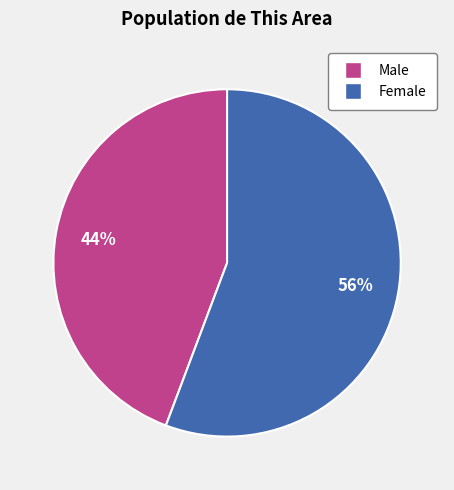

Is the sum of Male and Female greater than half?

Yes